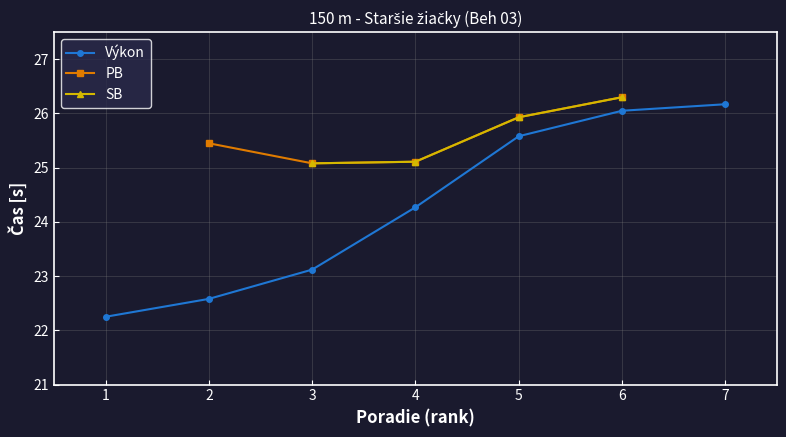

At which category is the sum across all series the highest?

6